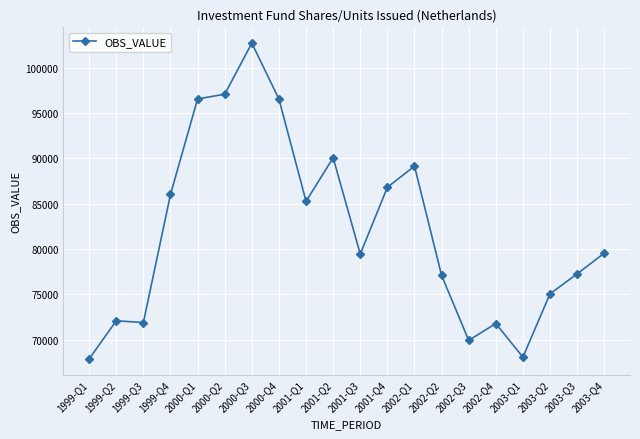

True or false: there are more than 2 points higher than both neighbors.

True